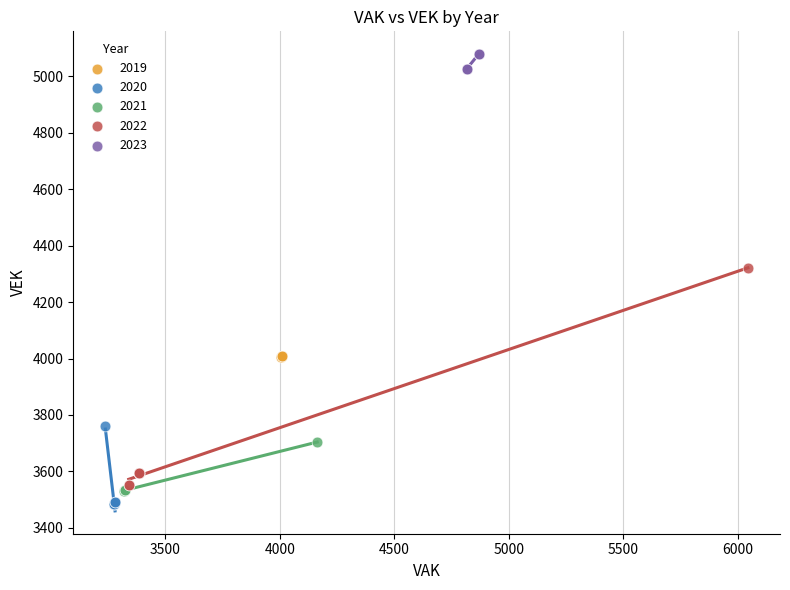

What are all the series names shown in the legend?

2019, 2020, 2021, 2022, 2023